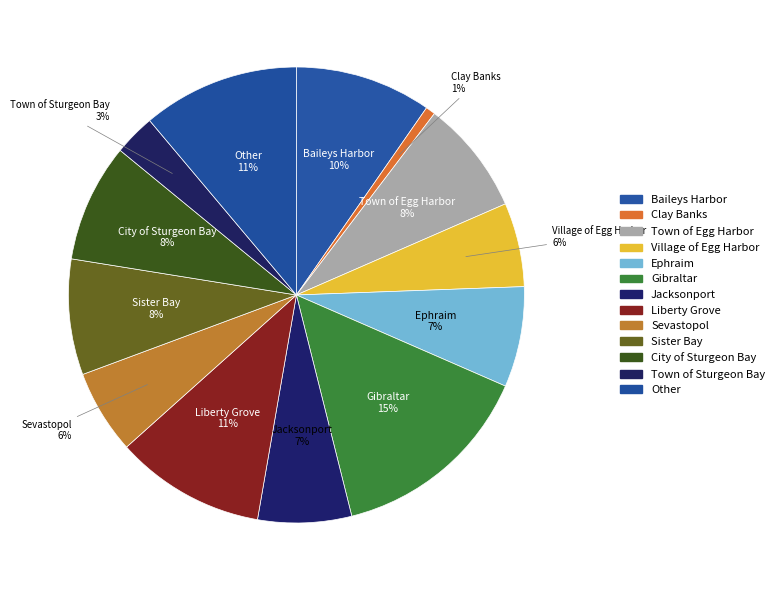

What is the largest slice in the pie chart?

Gibraltar